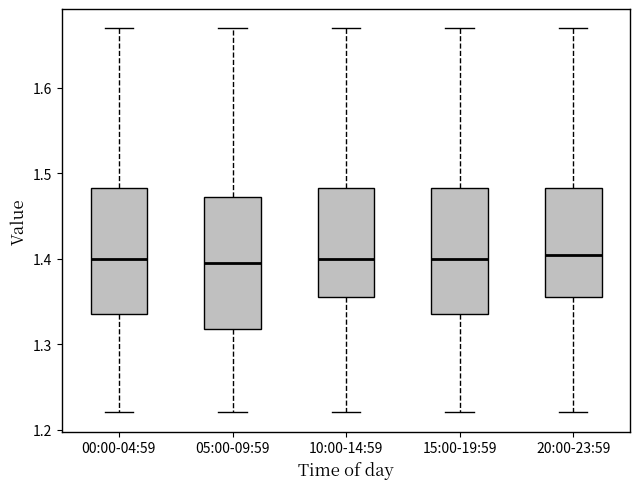

Reading left to right, transcribe this box plot: for each box, give where its median line is, the range the box spans, and where its two whiskers end, as read against the y-axis. The values are not printed on the chart, so give them approximately, as read against the axis.

00:00-04:59: median 1.40, box 1.34 to 1.48, whiskers 1.22 to 1.67
05:00-09:59: median 1.40, box 1.32 to 1.47, whiskers 1.22 to 1.67
10:00-14:59: median 1.40, box 1.36 to 1.48, whiskers 1.22 to 1.67
15:00-19:59: median 1.40, box 1.34 to 1.48, whiskers 1.22 to 1.67
20:00-23:59: median 1.41, box 1.36 to 1.48, whiskers 1.22 to 1.67